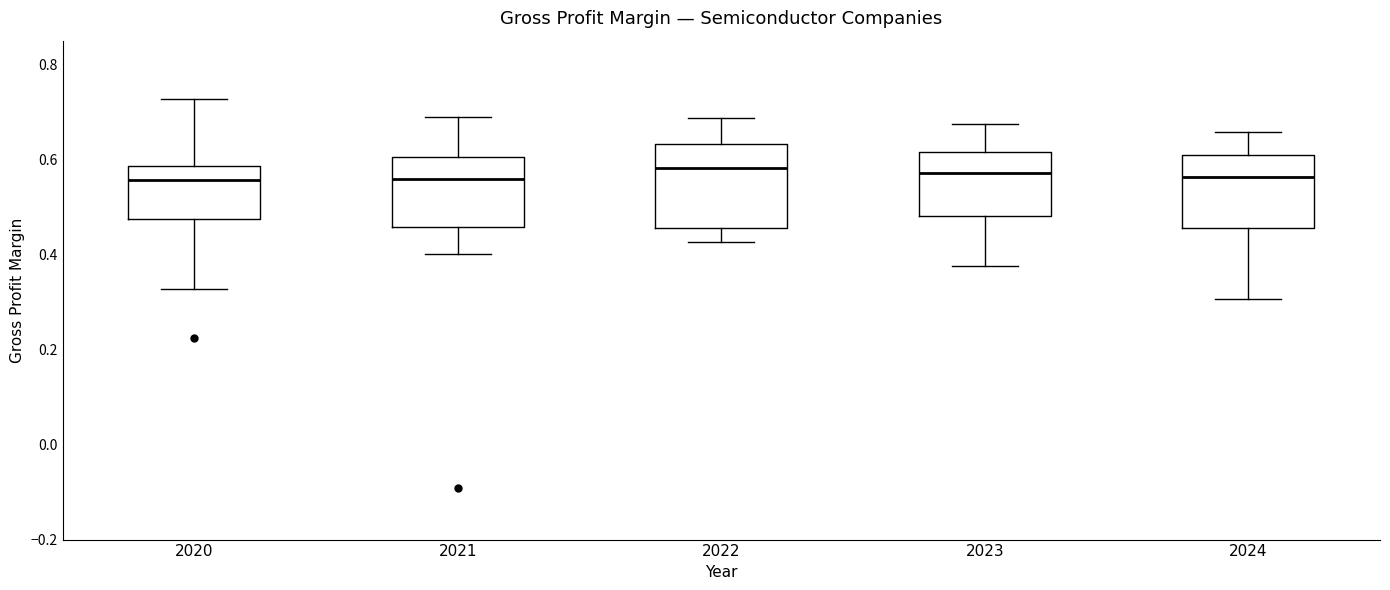

Which box is the tallest, from its lower edge to its upper edge?

2022